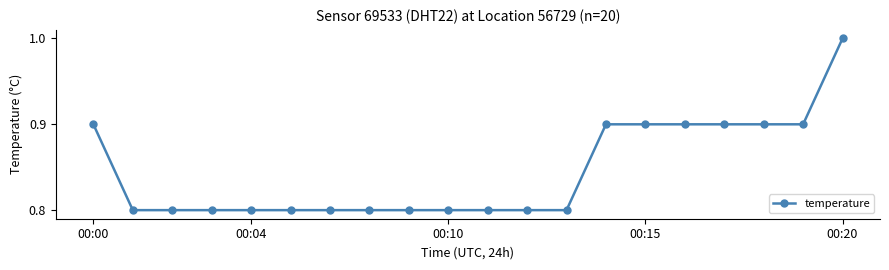

What is the value of the 2nd point from the left?

0.8